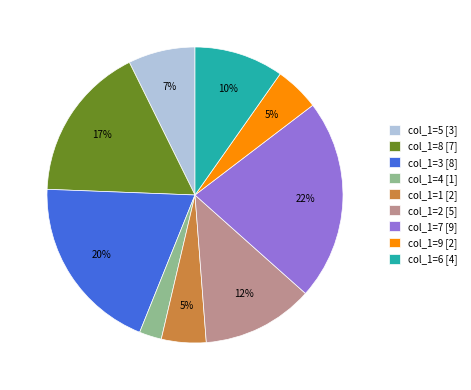

To the nearest percent, what is the difference between the largest and smallest slice percentages?

20%